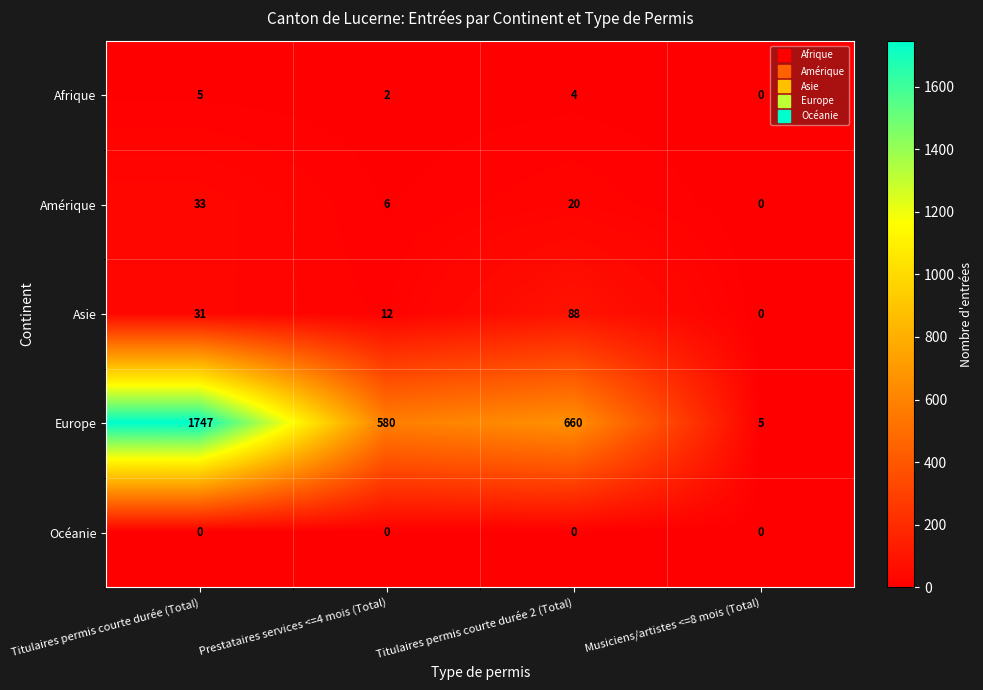

What is the sum of all Asie values?

131